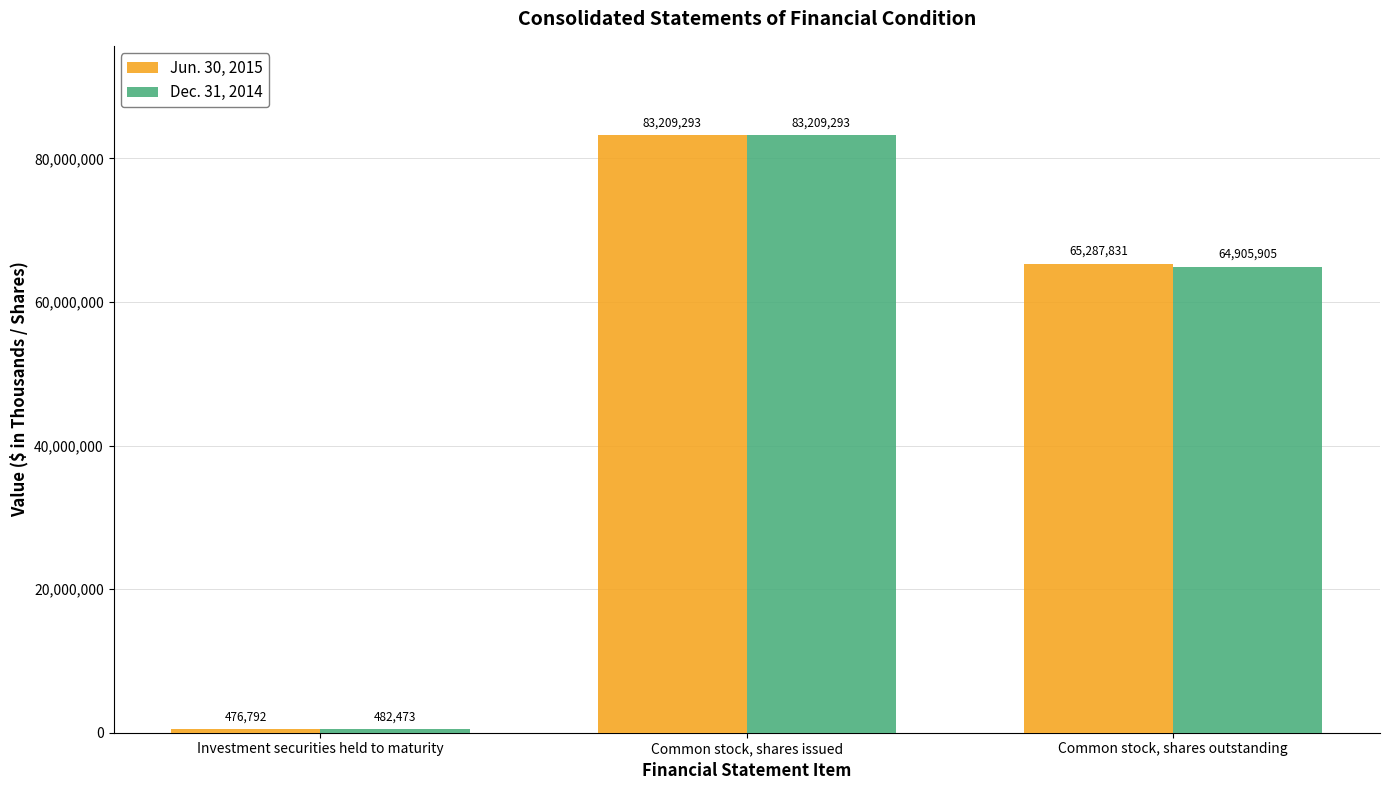

Reading left to right, extract all data points from this chart.

Jun. 30, 2015: 476792	83209293	65287831
Dec. 31, 2014: 482473	83209293	64905905